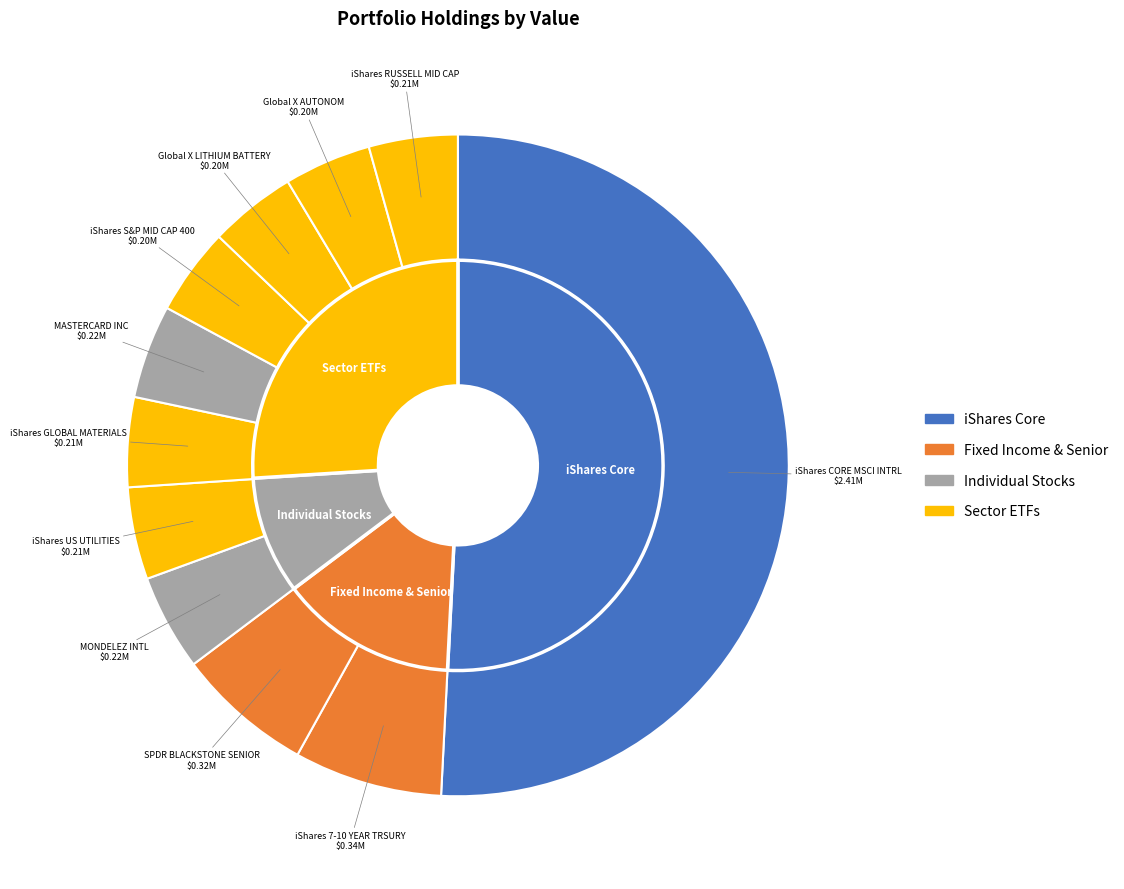

Which category has the smallest portion of the pie?

ISHARES S&P MID CAP 400